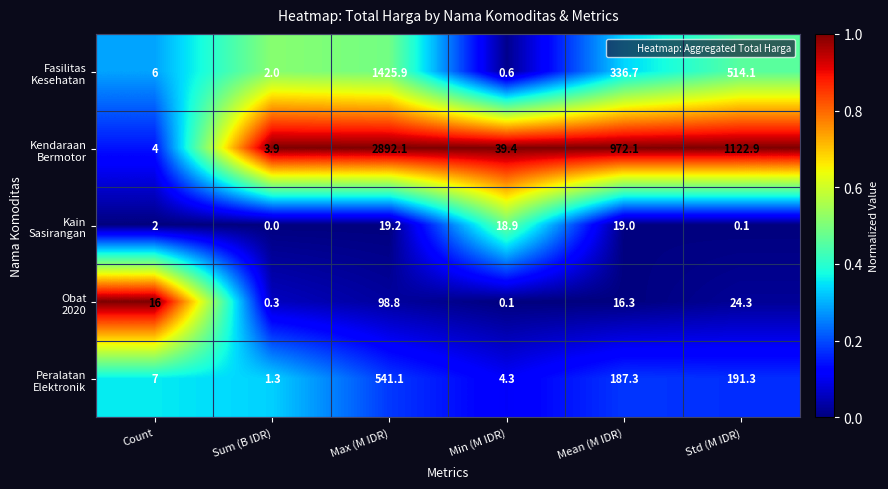

What is the spread (max minus min) of values at Std (M IDR)?

1122.8